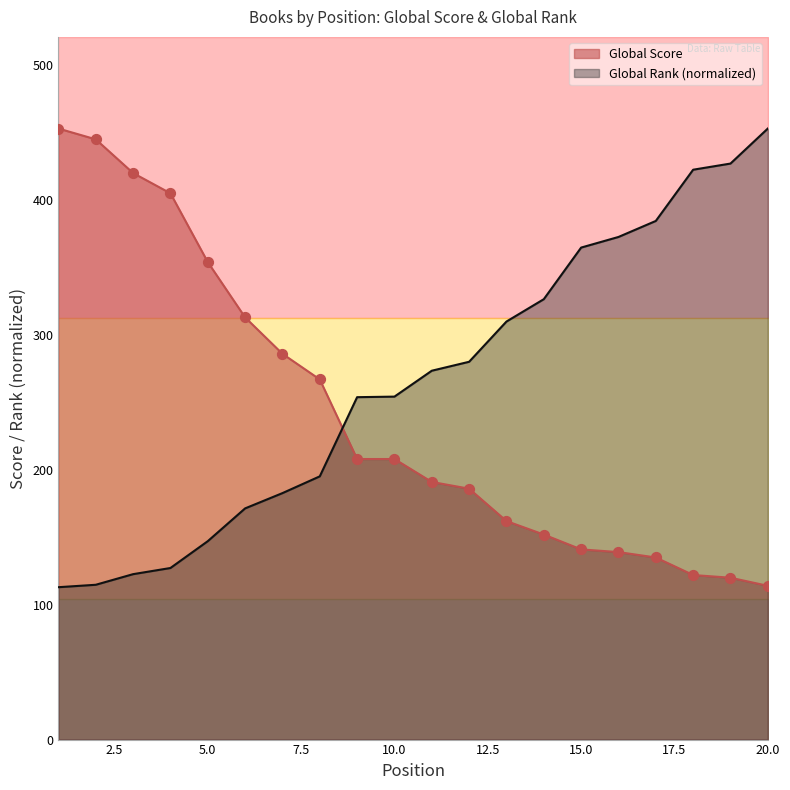

Which series has the largest total across all categories?

Global Rank